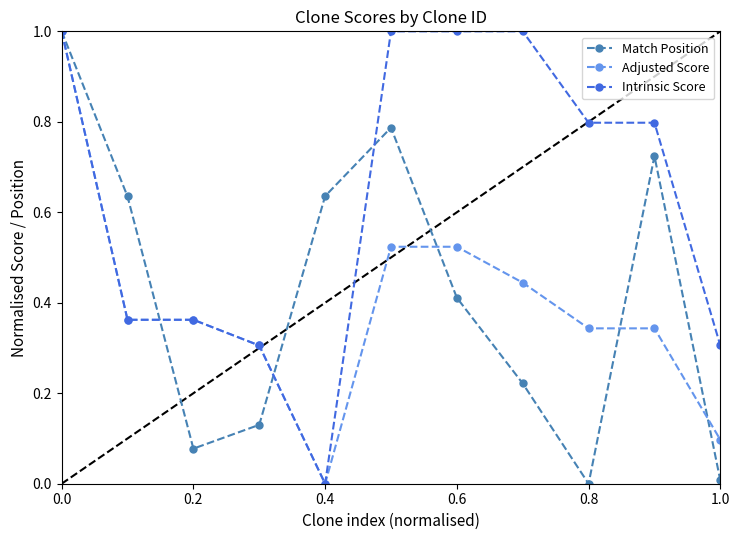

How many categories are shown in the chart?

11